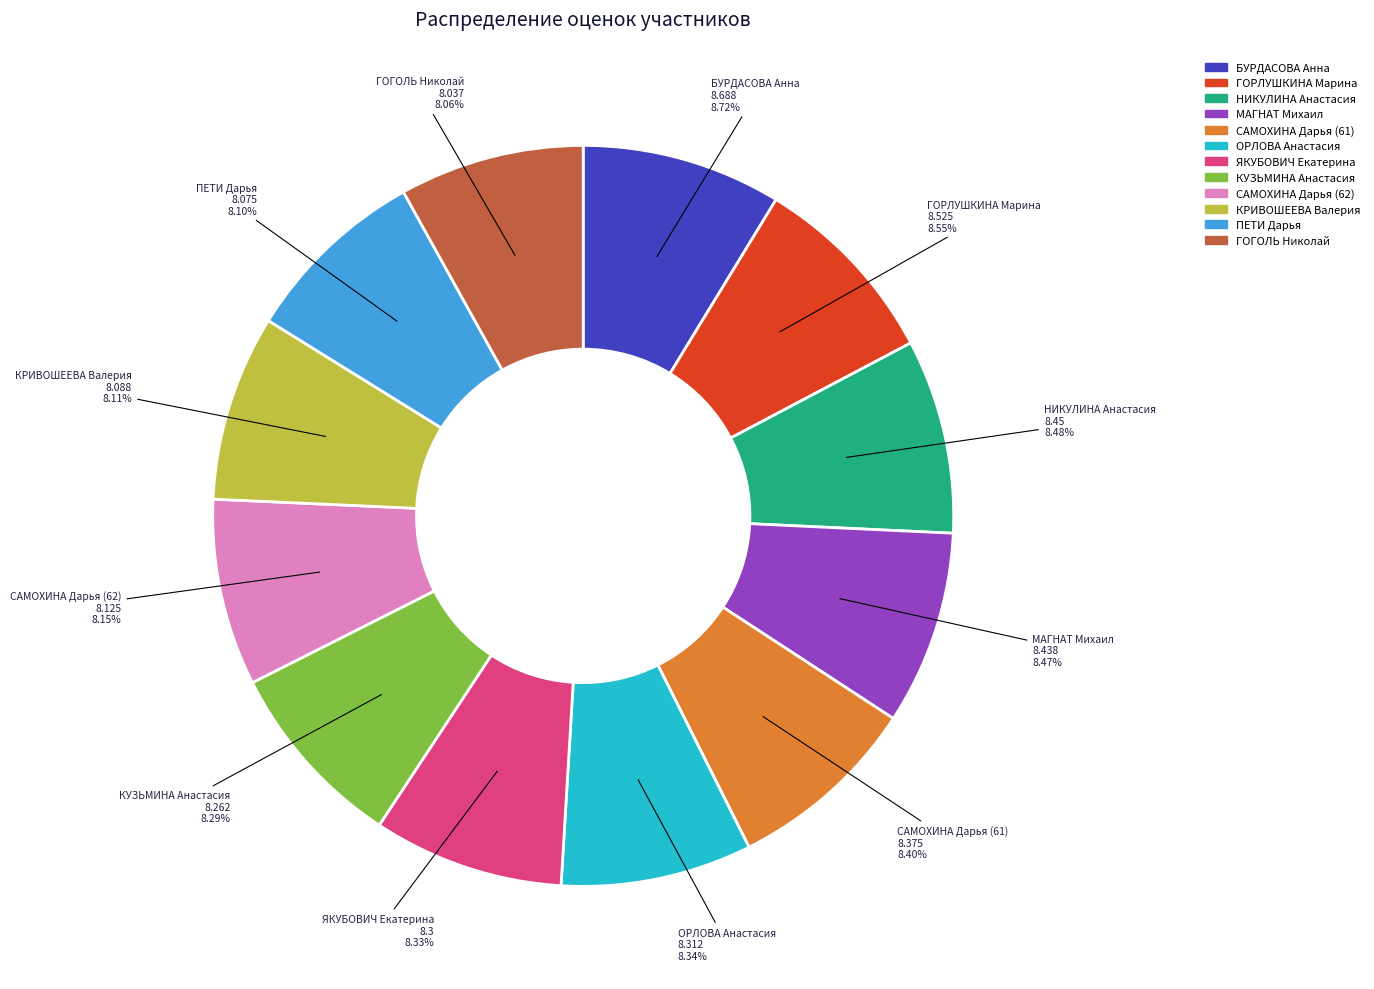

Combined, do КРИВОШЕЕВА Валерия and НИКУЛИНА Анастасия account for over 50%?

No